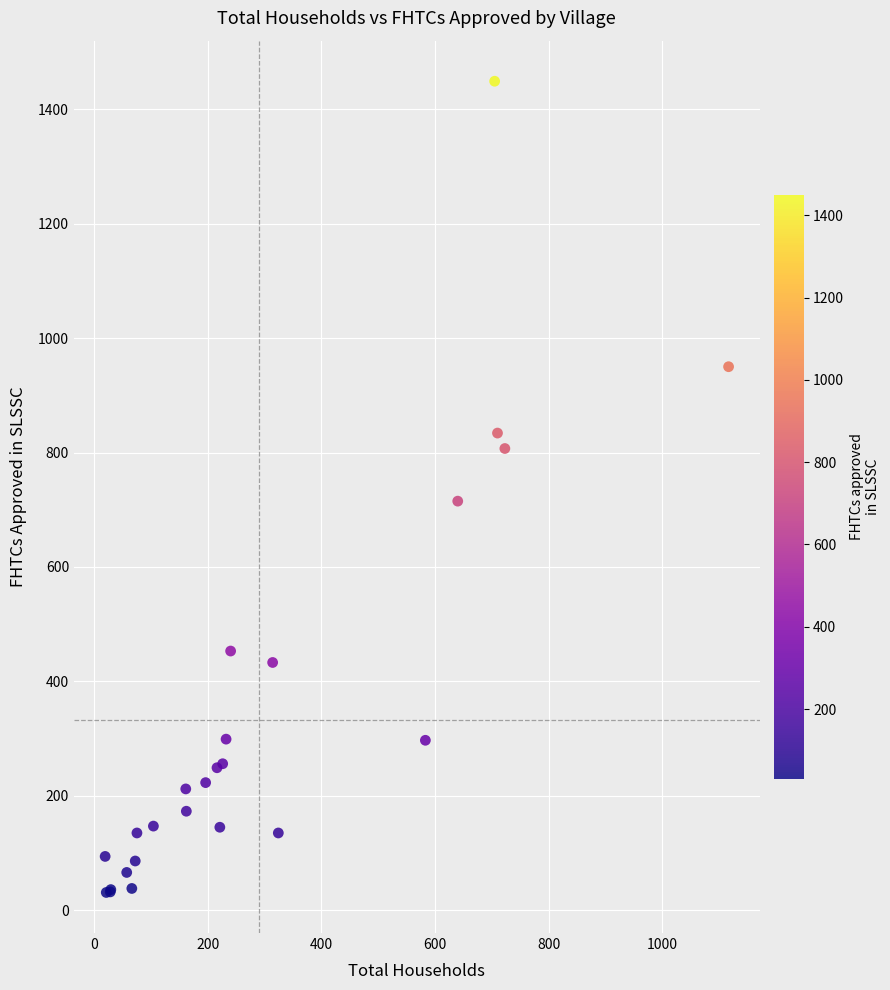

What Y value in the scatter plot is closest to 740?

715